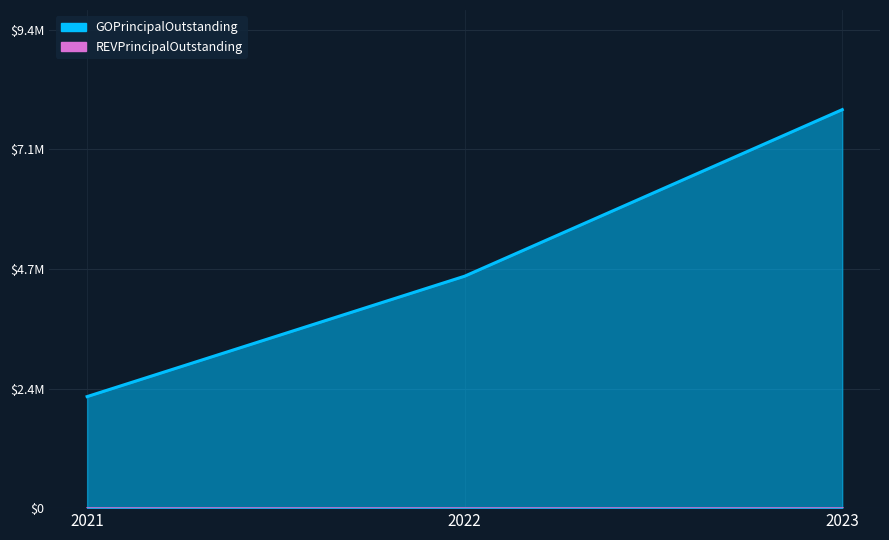

At which category does the chart reach its minimum across all series?

2021